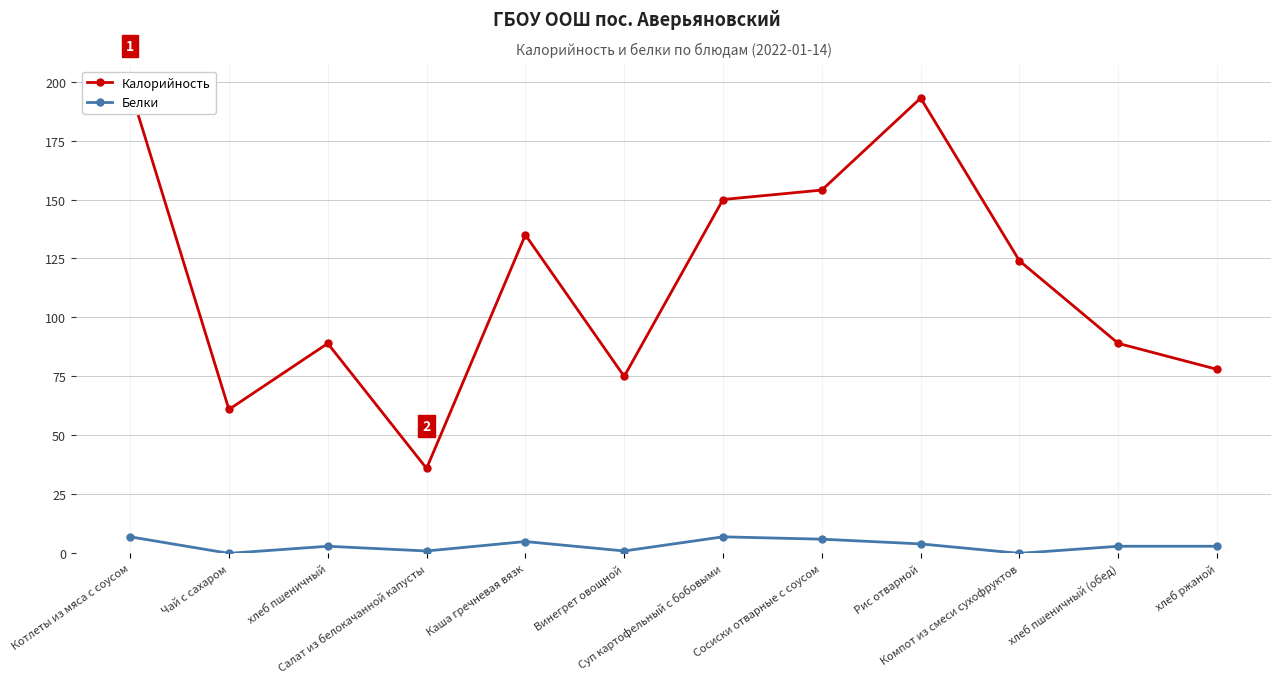

Where is the first local minimum for Белки?

Чай с сахаром